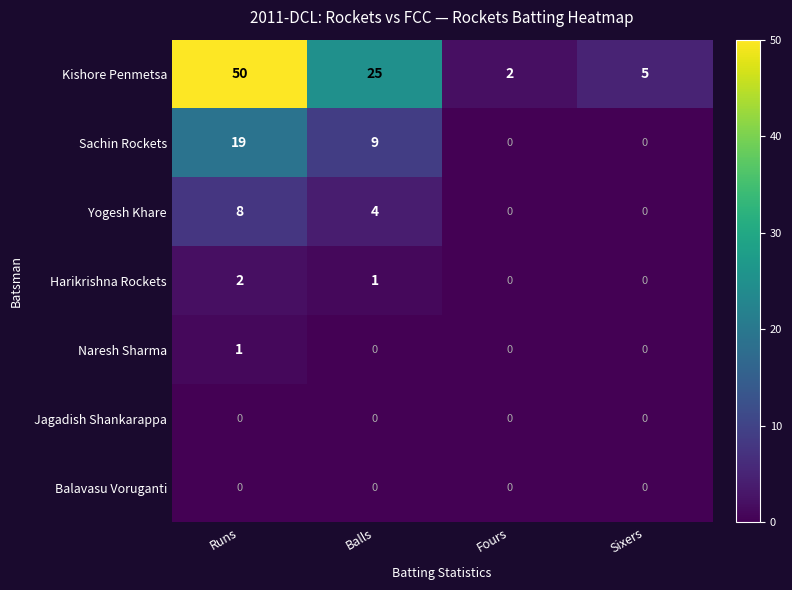

What is the sum of the Kishore Penmetsa values at Sixers and Runs?

55